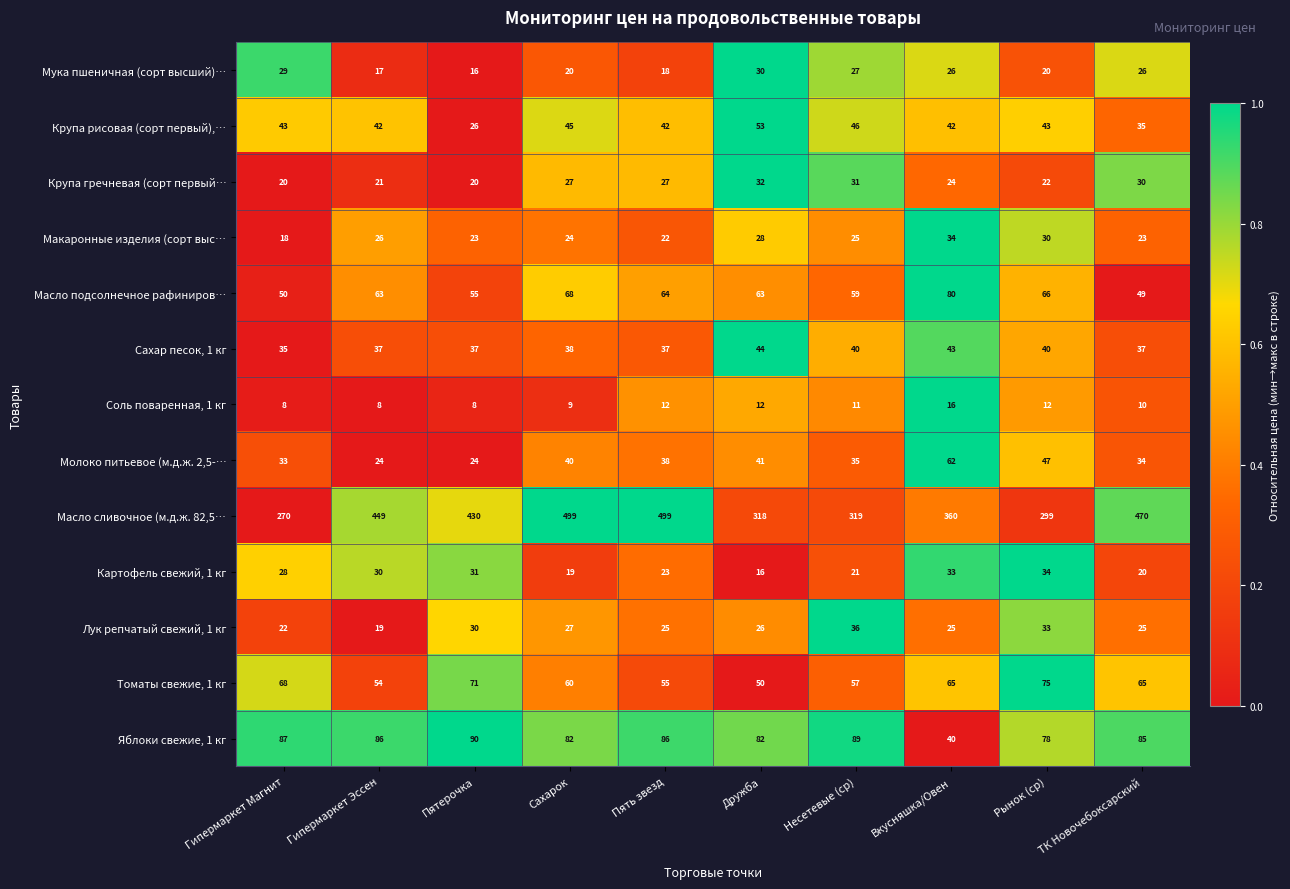

What is the sum of all Лук репчатый свежий, 1 кг values?

268